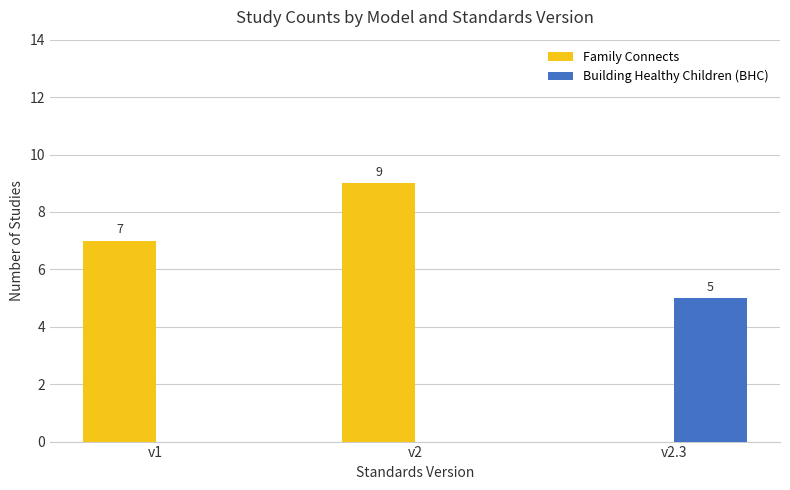

What is the sum of the Building Healthy Children (BHC) values at v2.3 and v2?

5